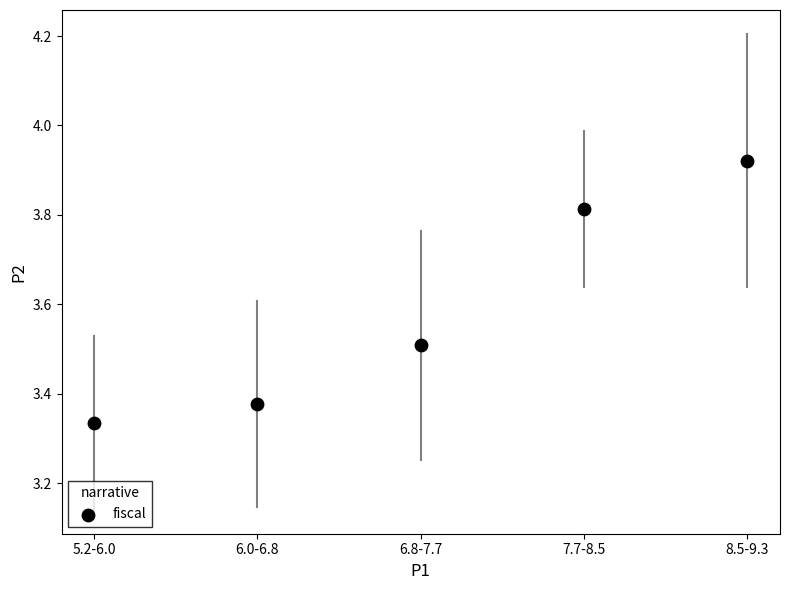

What is the average Y value?

3.6